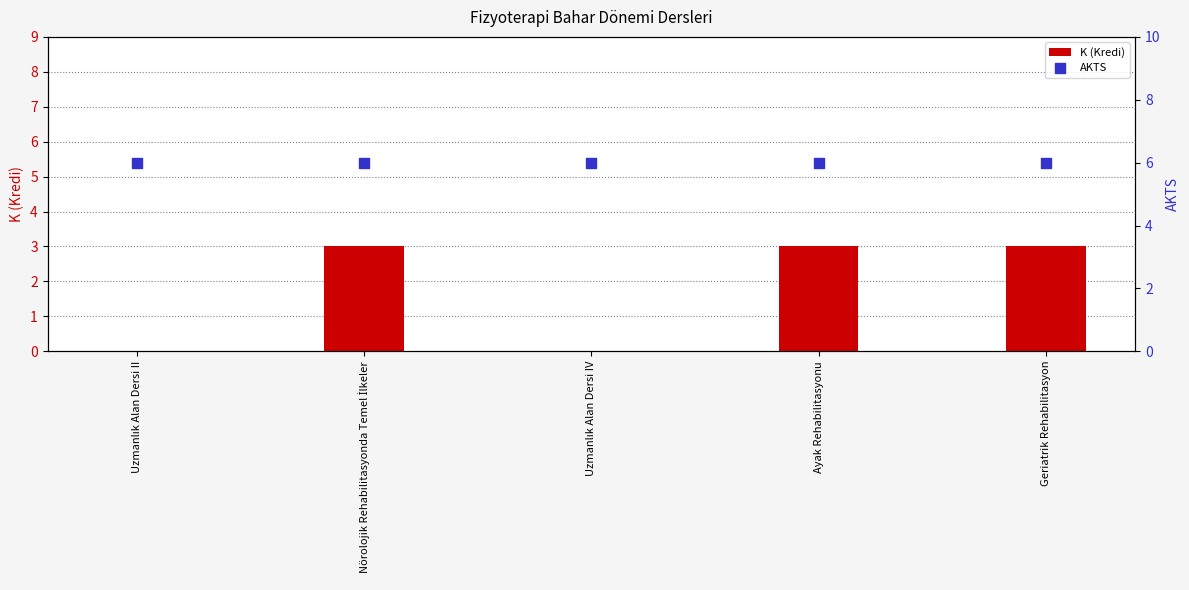

Which series has the largest Y range (max minus min)?

K (Kredi)